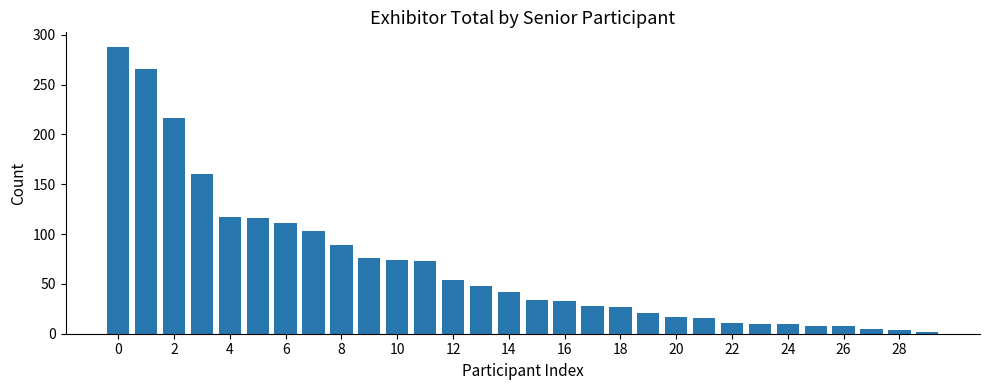

What is the greatest value displayed?

288